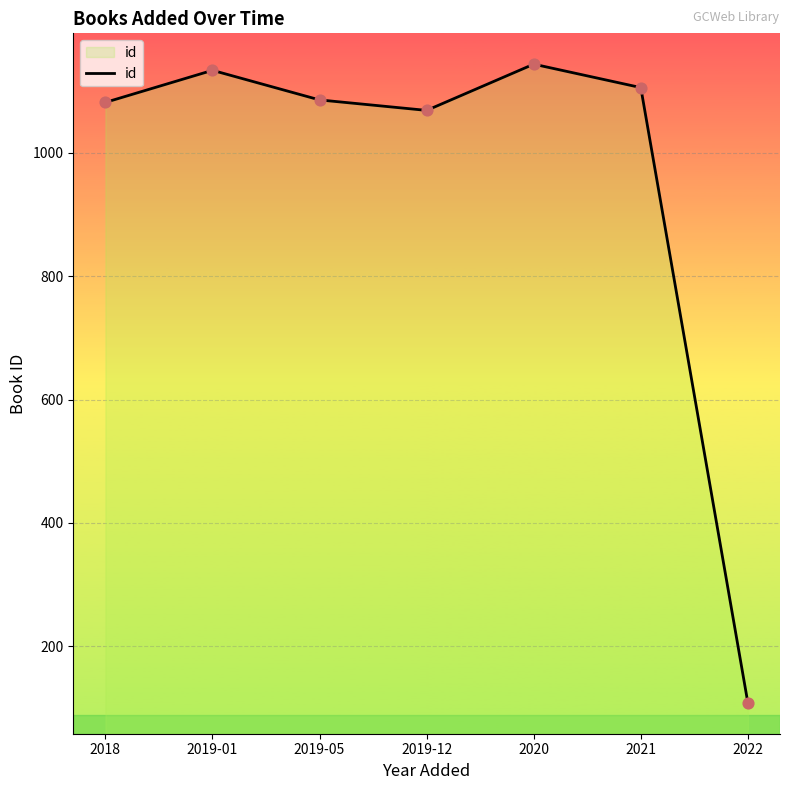

Between 2018 and 2021, which is larger?

2021